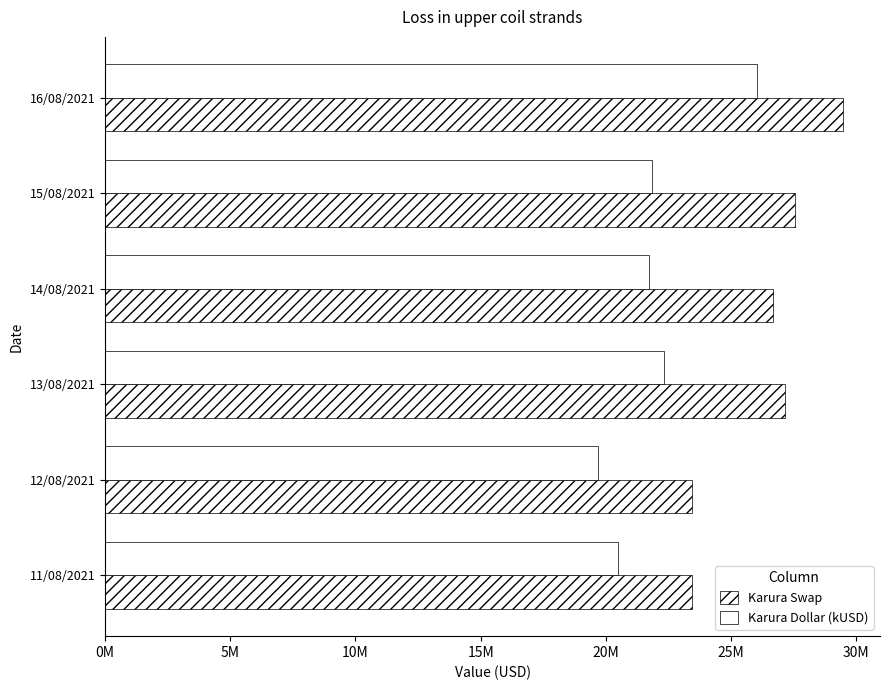

Reading right to left, extract all data points from this chart.

Karura Swap: 29472579.2	27542559.1	26693437.9	27133126.8	23451141.3	23439641.2
Karura Dollar (kUSD): 26036720.2	21827092.0	21717383.7	22326718.1	19667045.6	20496518.0